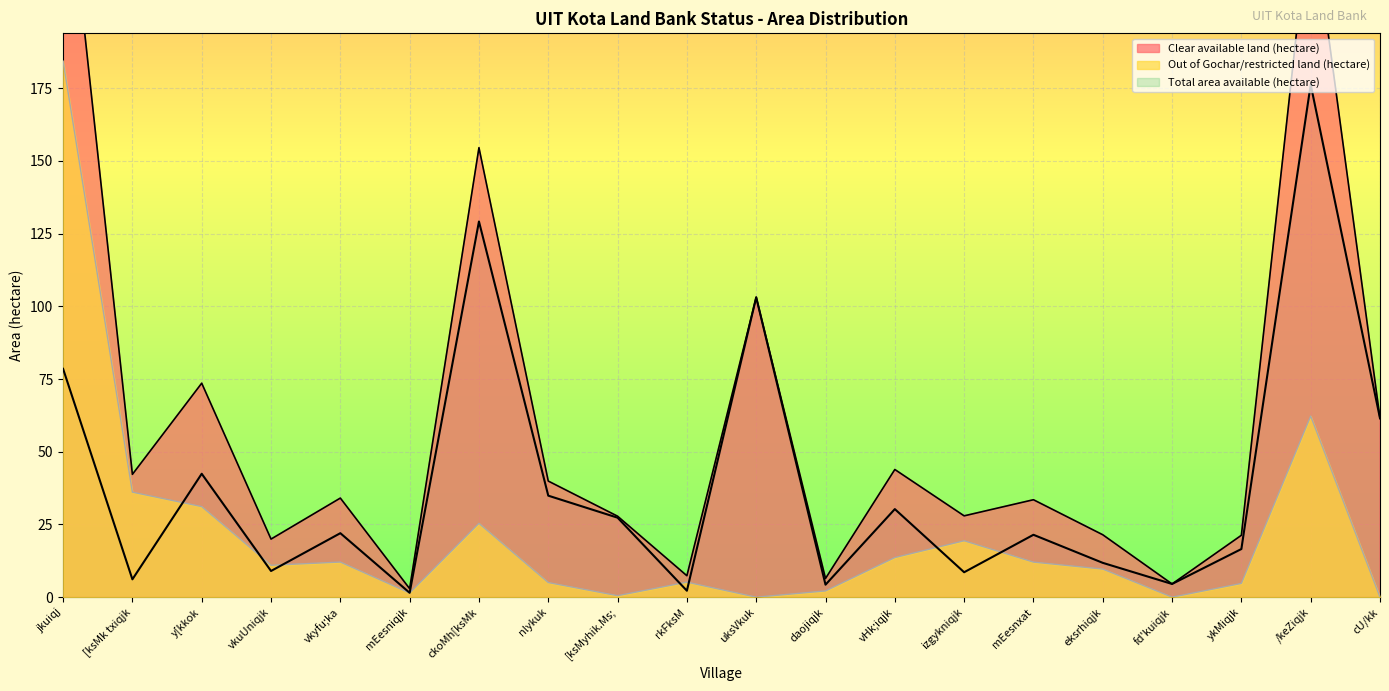

True or false: Total area available (hectare) has more than 1 interior local peaks.

True